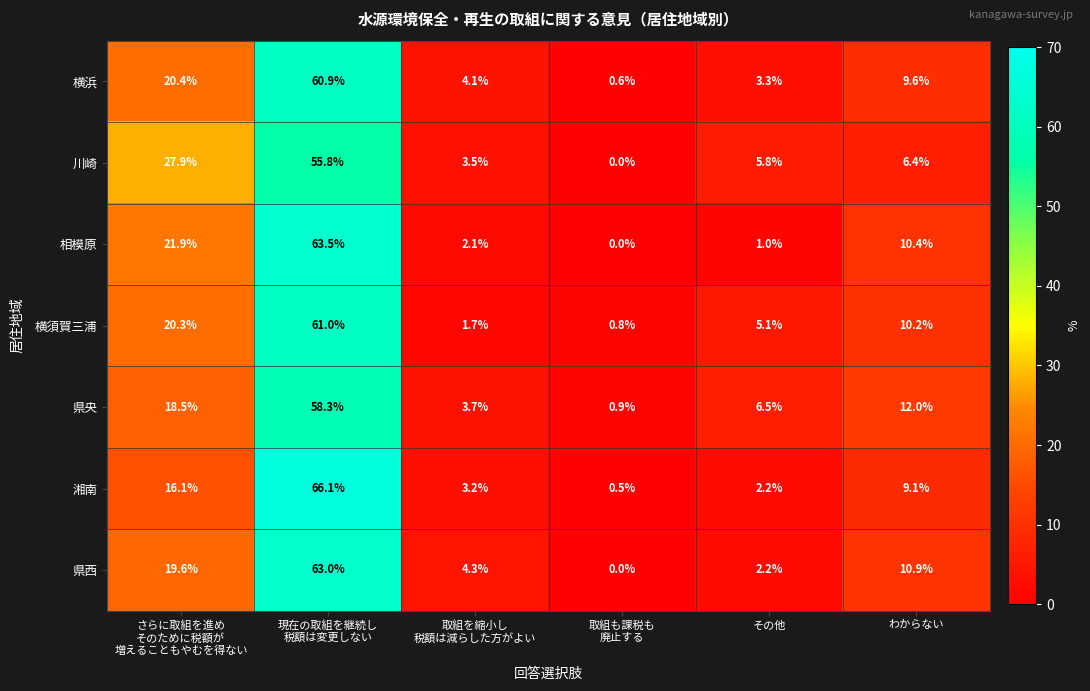

What is the difference between the 横浜 values at その他 and わからない?

6.3